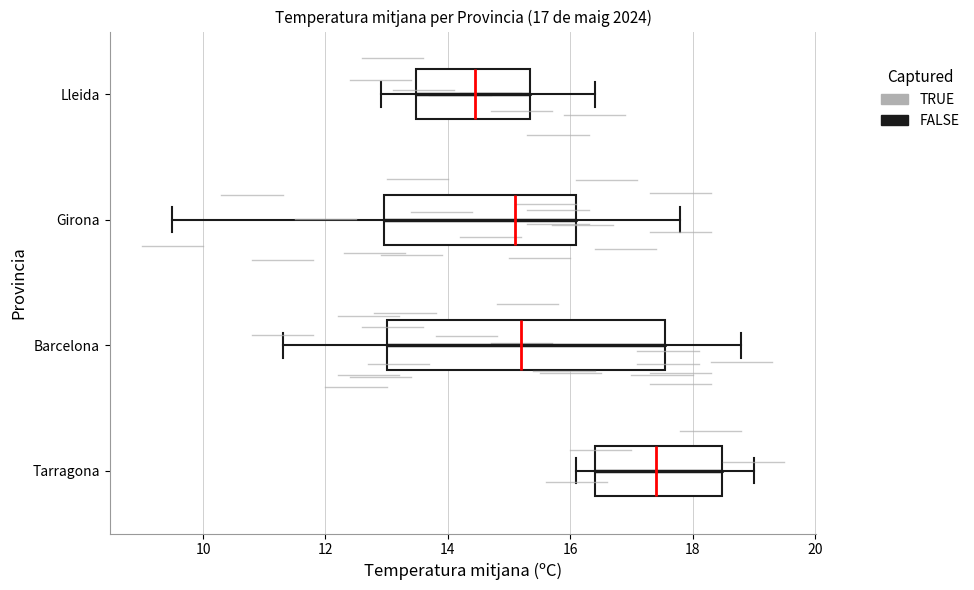

Which box is the widest, from its left edge to its right edge?

Barcelona